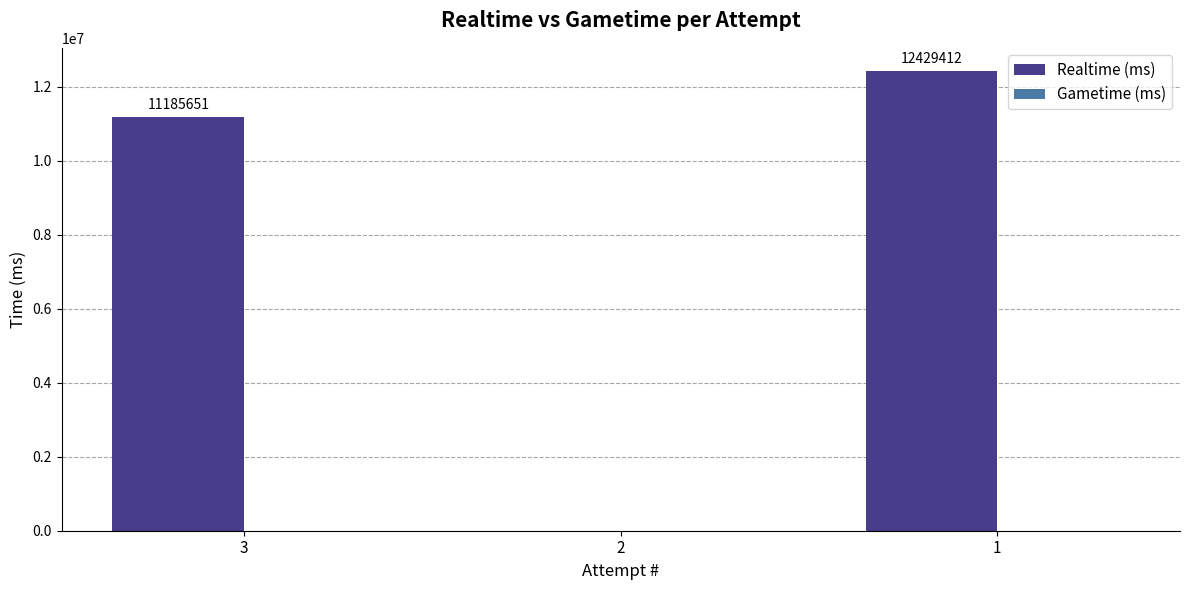

What is the change in value from 2 to 1?

+12429412